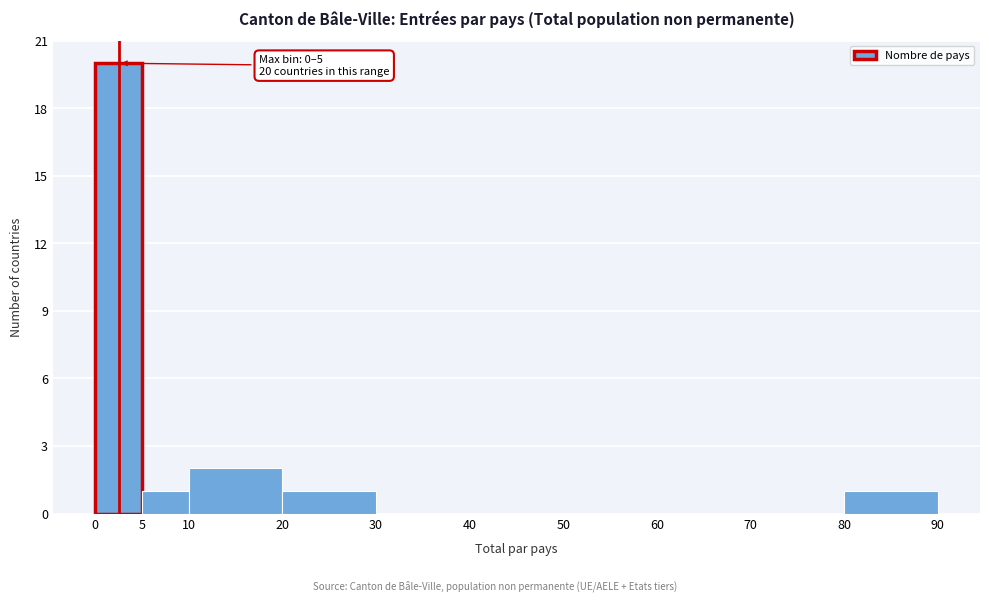

Over which range of the x-axis is the bar tallest?

0 to 5